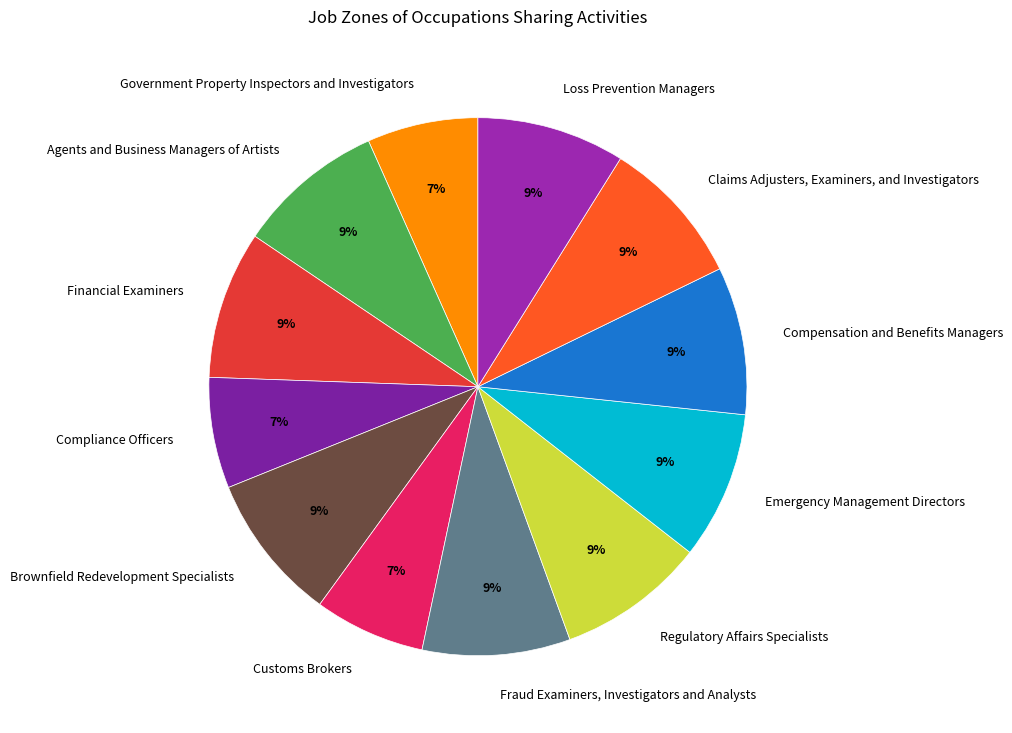

How many slices are in this pie chart?

12